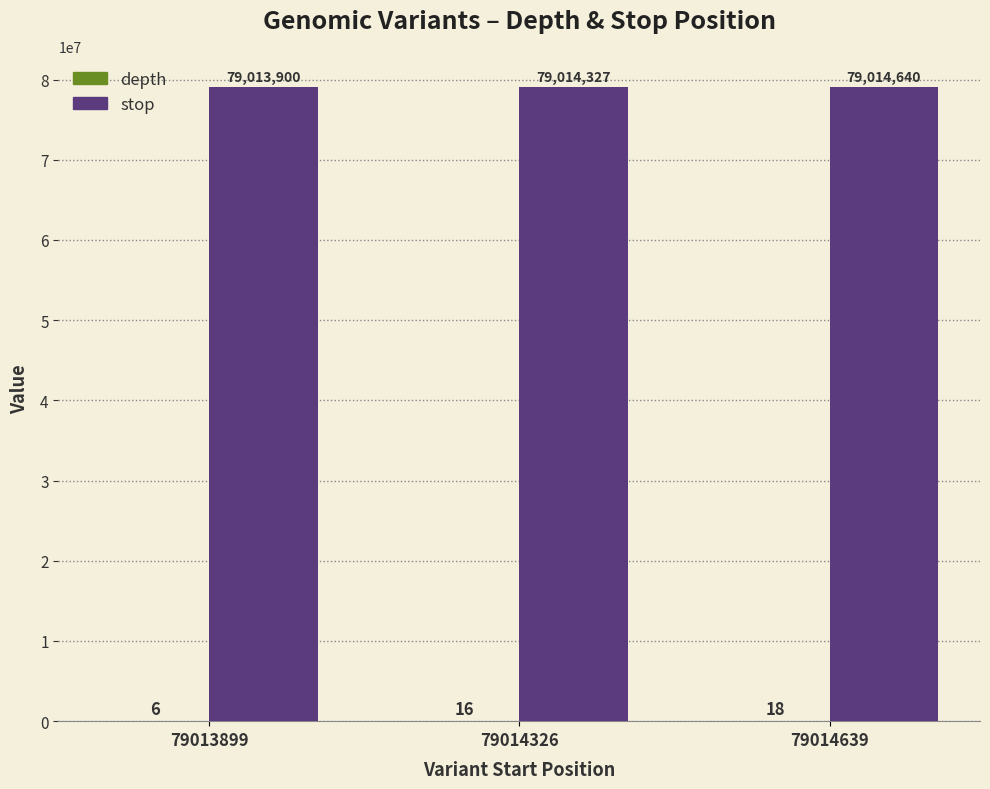

Does the chart contain stacked bars?

No